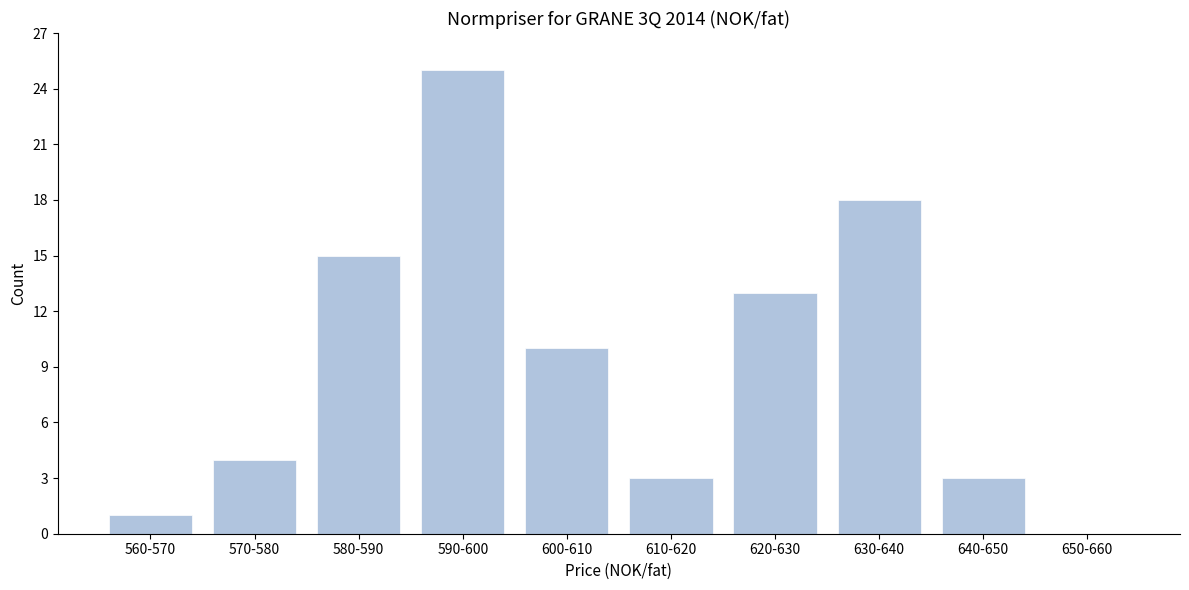

Reading right to left, what are all the values shown in this chart?

650-660=0	640-650=3	630-640=18	620-630=13	610-620=3	600-610=10	590-600=25	580-590=15	570-580=4	560-570=1